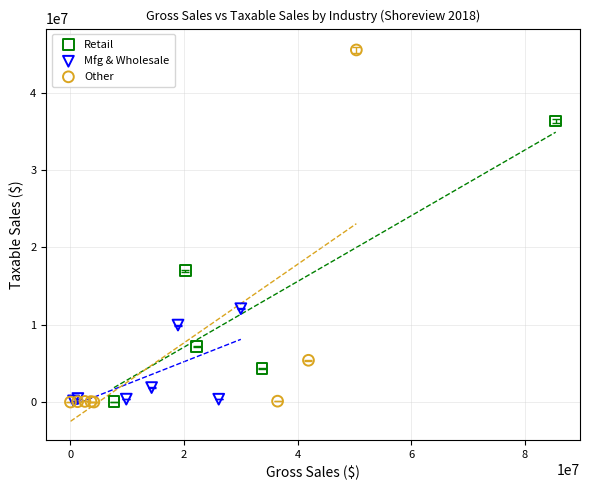

Which series reaches the maximum Y coordinate?

Other